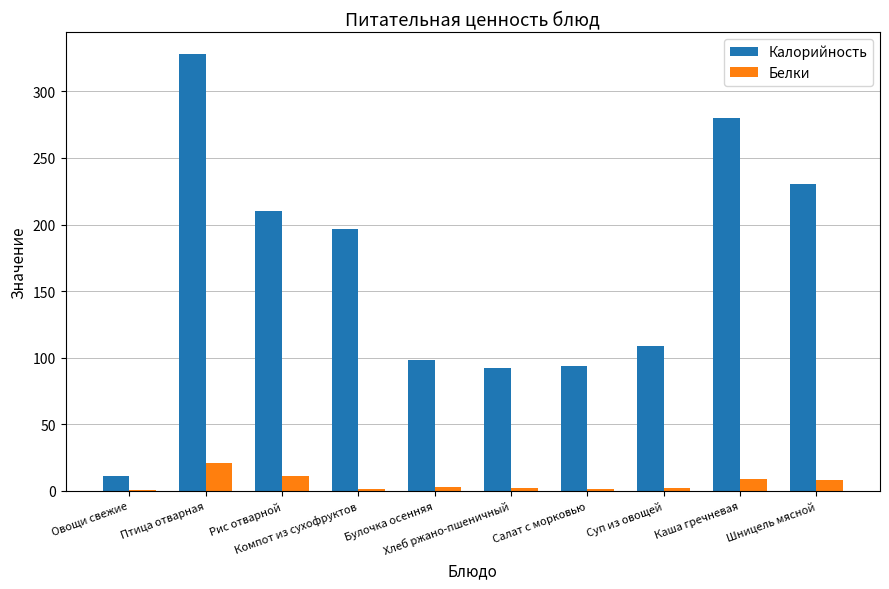

Is it true that Калорийность equals 210.0 at Рис отварной?

True